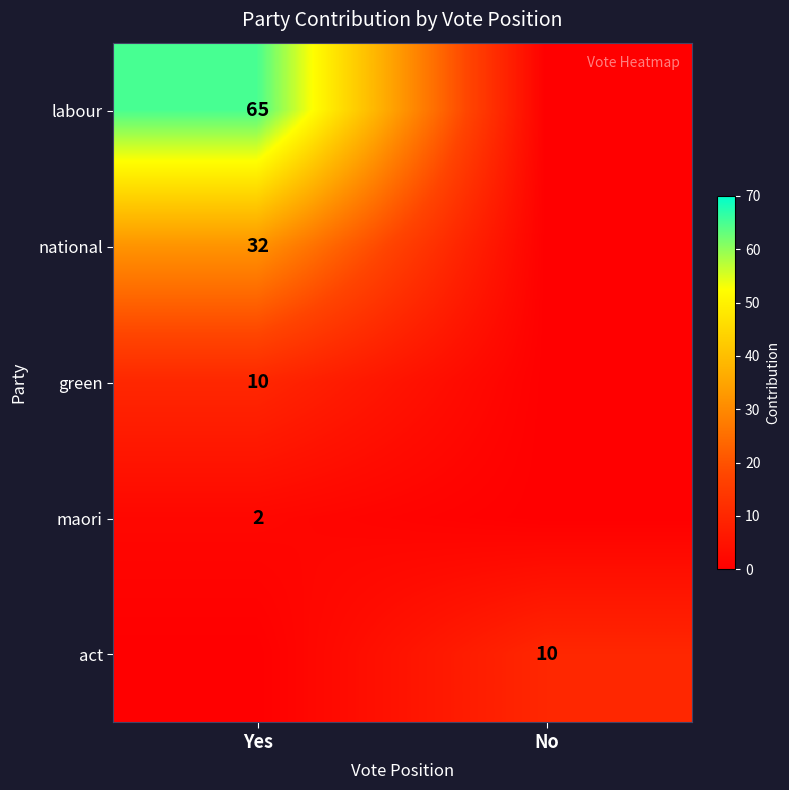

The value of act at No is 10. True or false?

True